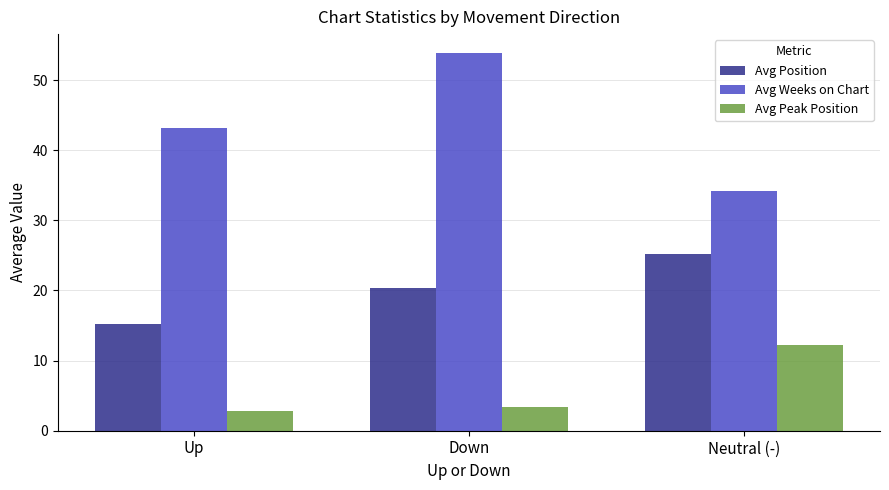

Is it true that Avg Weeks on Chart equals 54.9 at Neutral (-)?

False